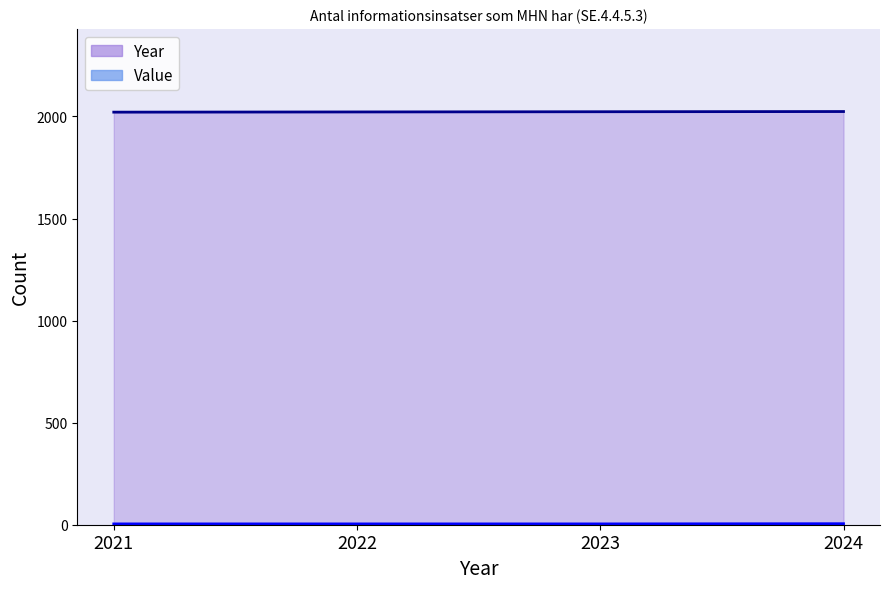

Which series has the largest total across all categories?

Year